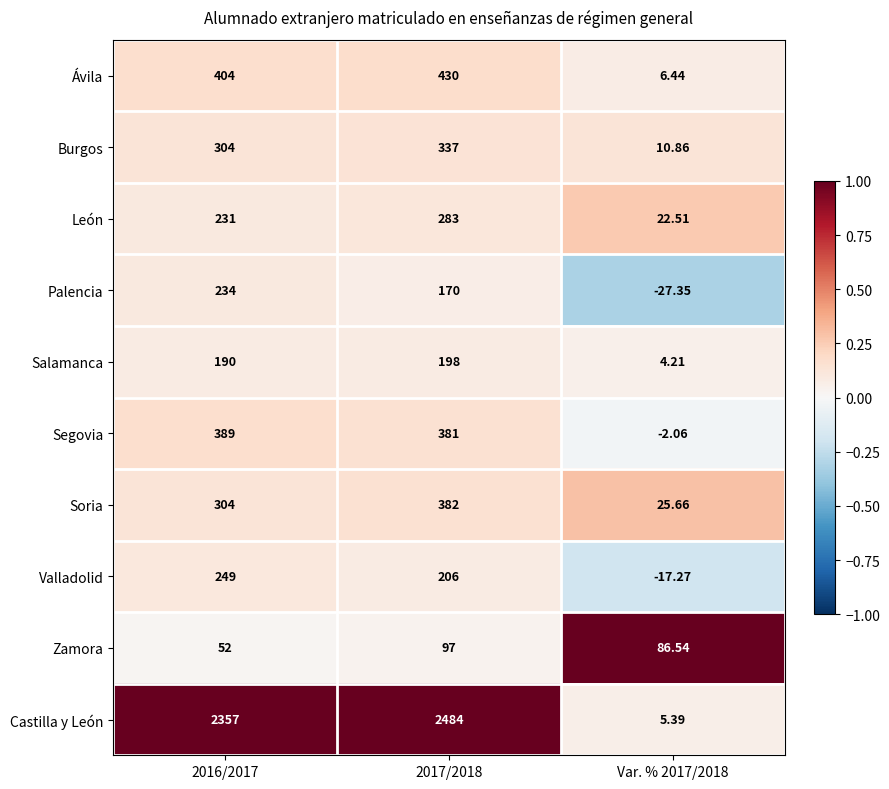

What is the greatest value displayed?

2484.0